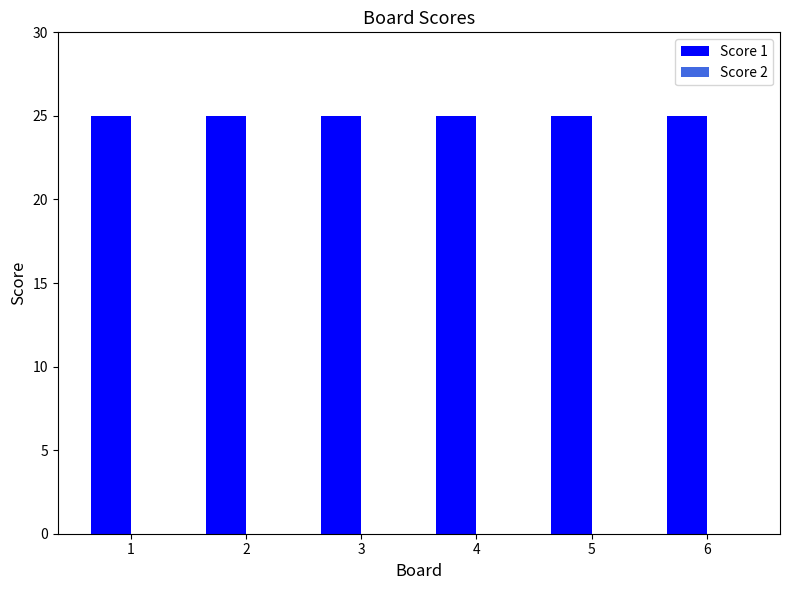

At which label does Score 2 reach its minimum?

1